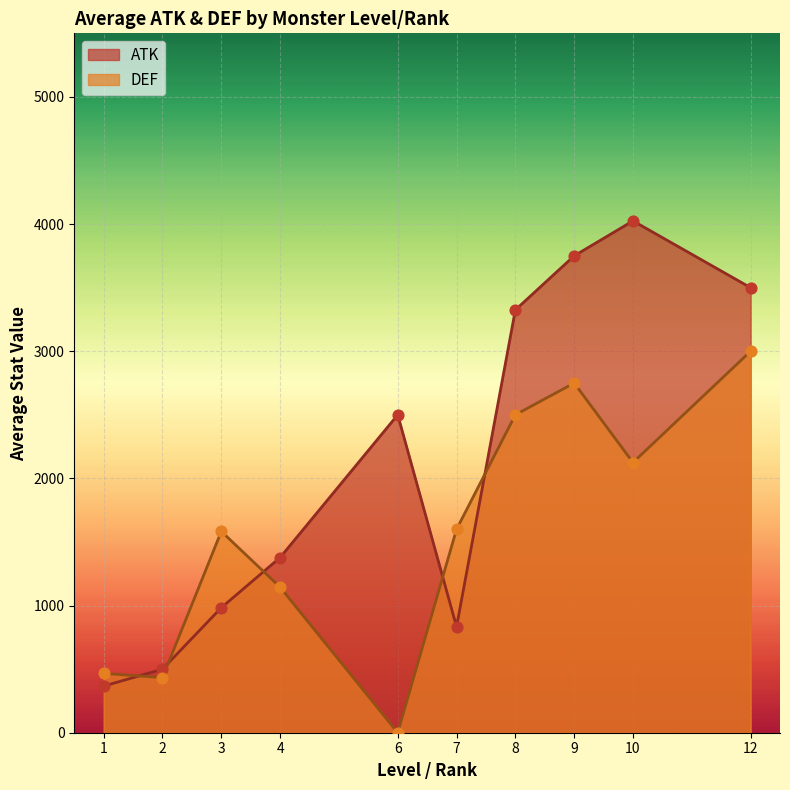

Which series has the largest Y range (max minus min)?

ATK